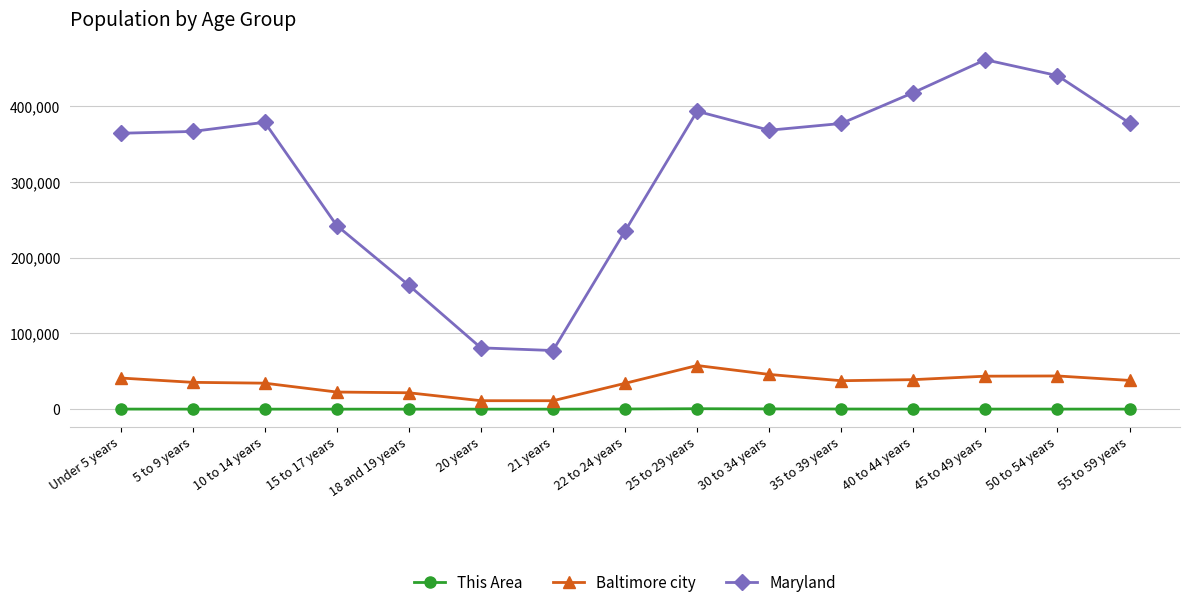

What is the sum of all Maryland values?

4748131